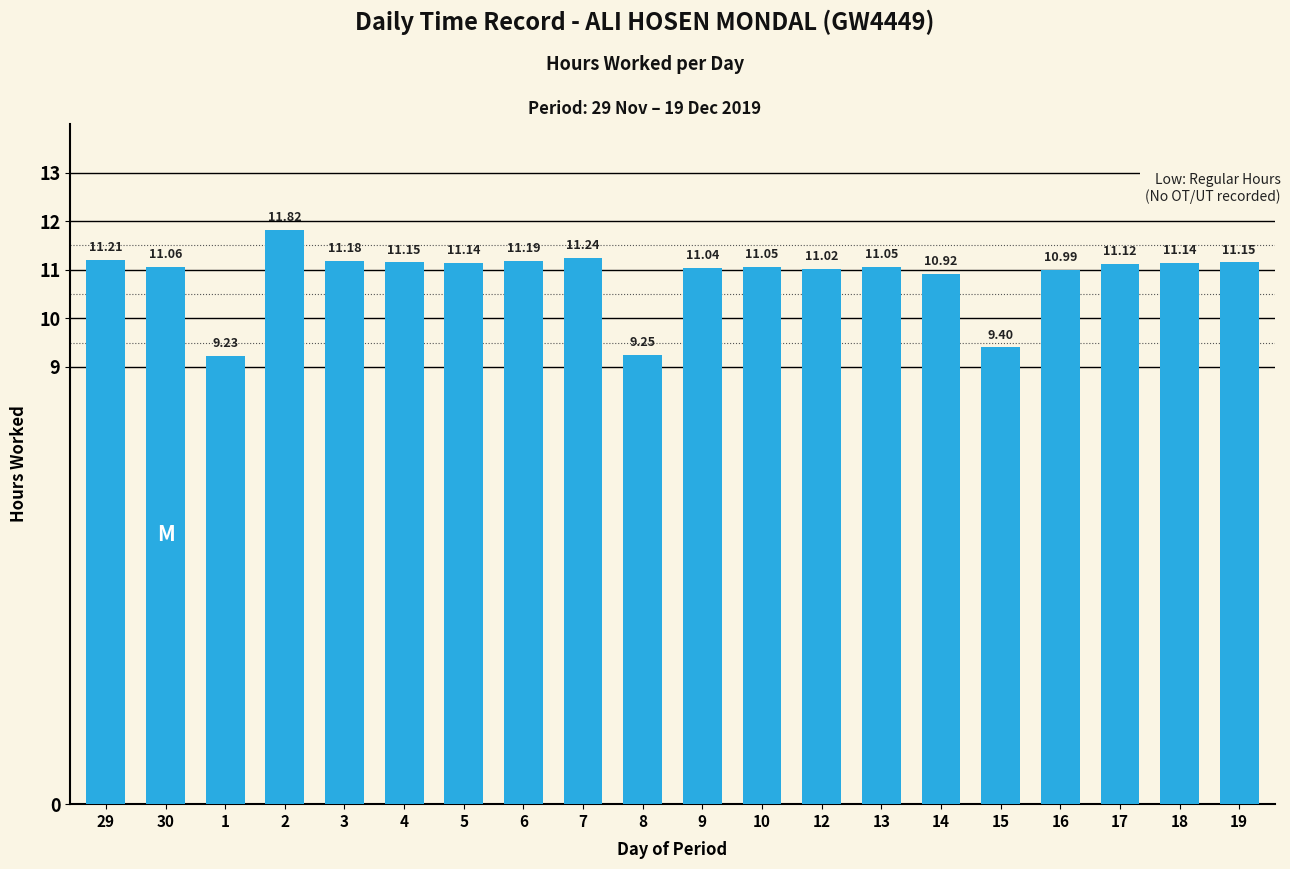

Are the bars grouped side by side (vs. stacked)?

No